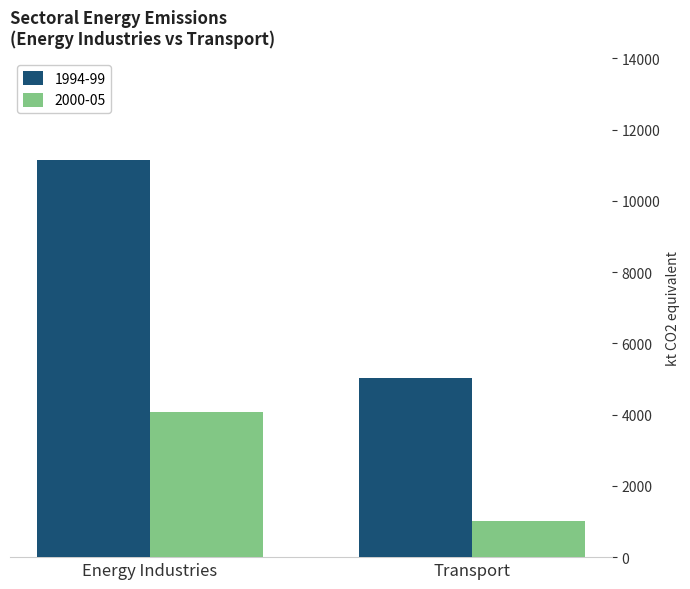

Between Energy Industries and Transport, which series saw the biggest shift?

1994-99